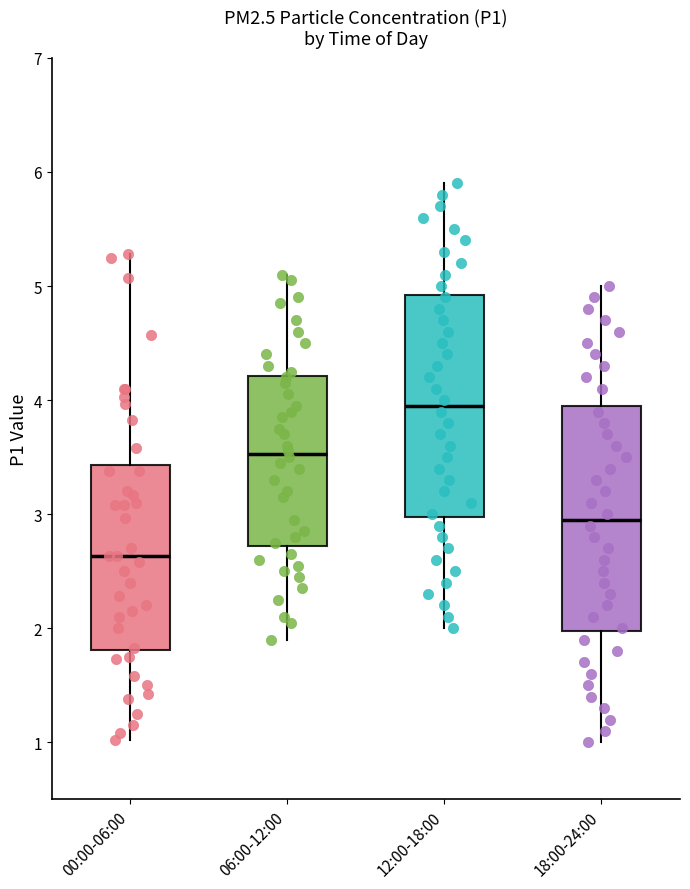

Reading left to right, read every box against the y-axis: the position of its median line, the range the box covers, and the ends of its whiskers. The values are not printed on the chart, so give them approximately, as read against the axis.

00:00-06:00: median 2.6, box 1.8 to 3.4, whiskers 1.0 to 5.3
06:00-12:00: median 3.5, box 2.7 to 4.2, whiskers 1.9 to 5.1
12:00-18:00: median 4.0, box 3.0 to 4.9, whiskers 2.0 to 5.9
18:00-24:00: median 3.0, box 2.0 to 4.0, whiskers 1.0 to 5.0